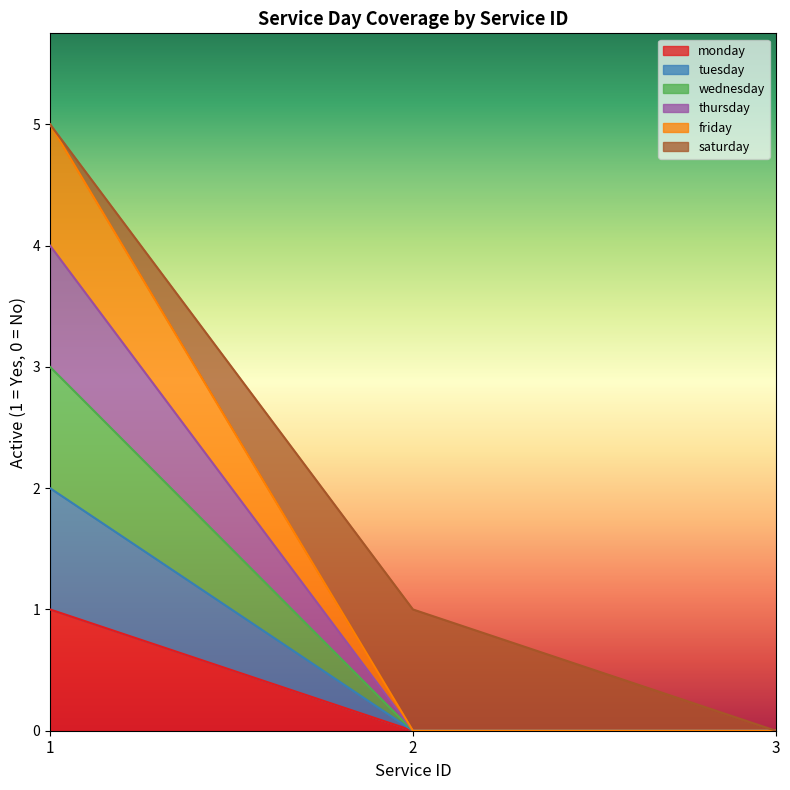

Which category has the lowest value in the friday series?

2